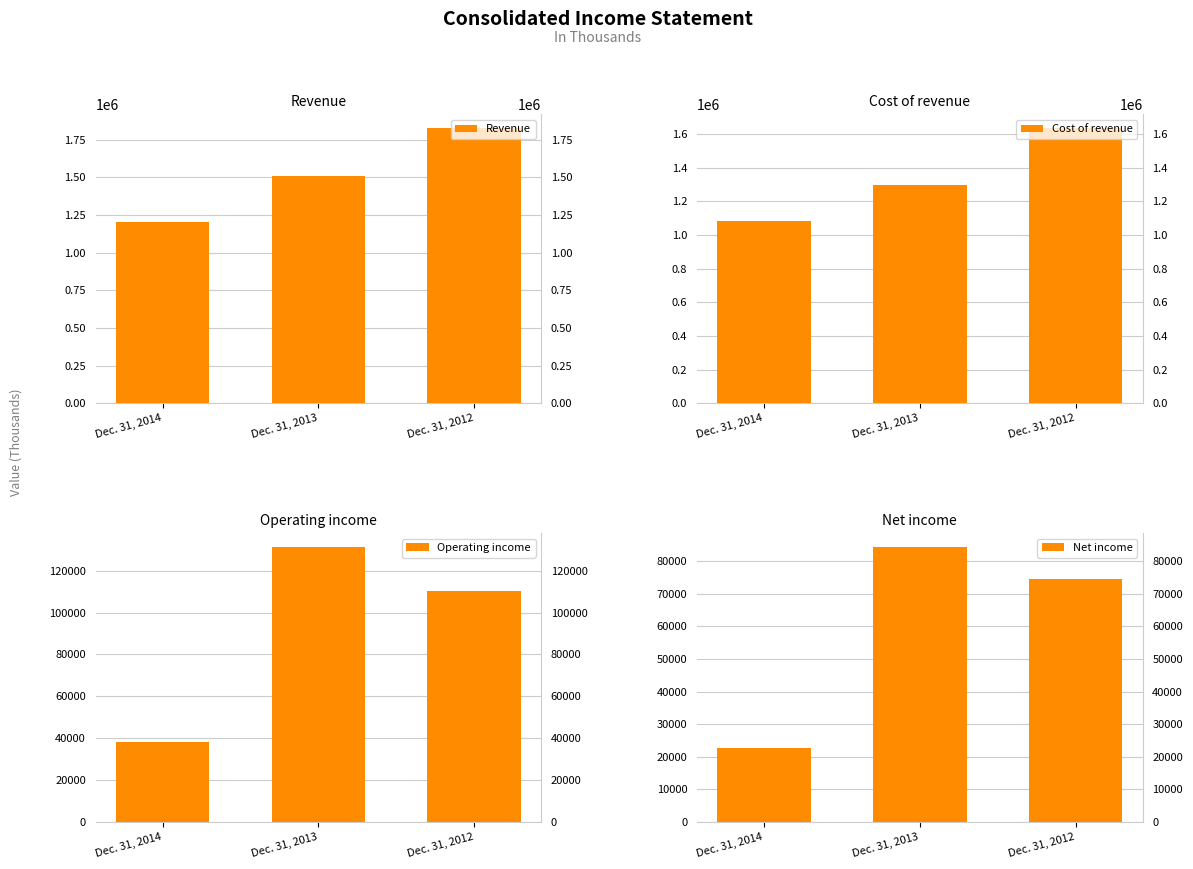

What is the difference between the highest and lowest values at Dec. 31, 2013?

1427246